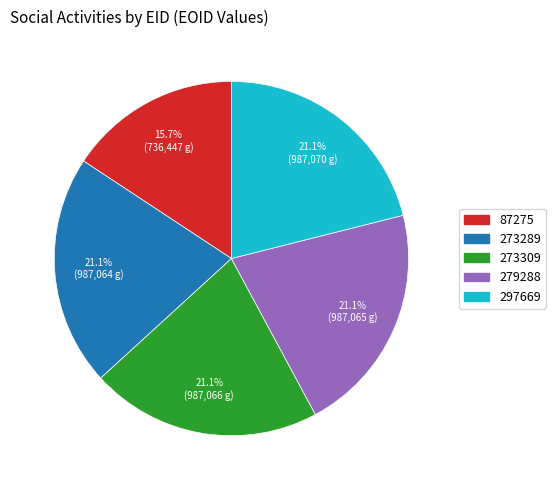

How much of the chart is everything except 273309?

78.9%